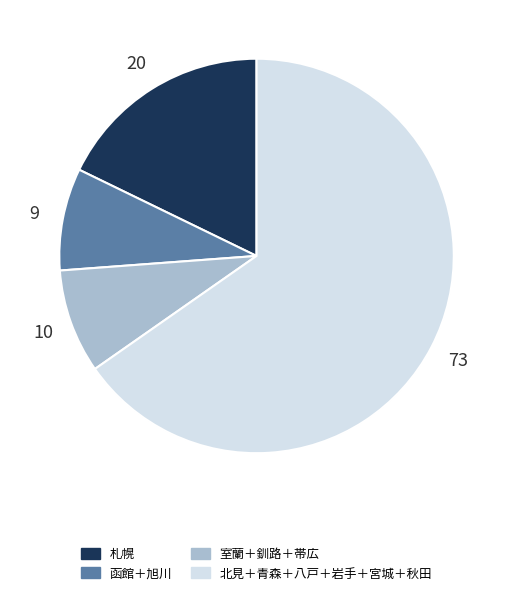

Approximately how many times larger is the value at 函館＋旭川 compared to 室蘭＋釧路＋帯広?

1.0